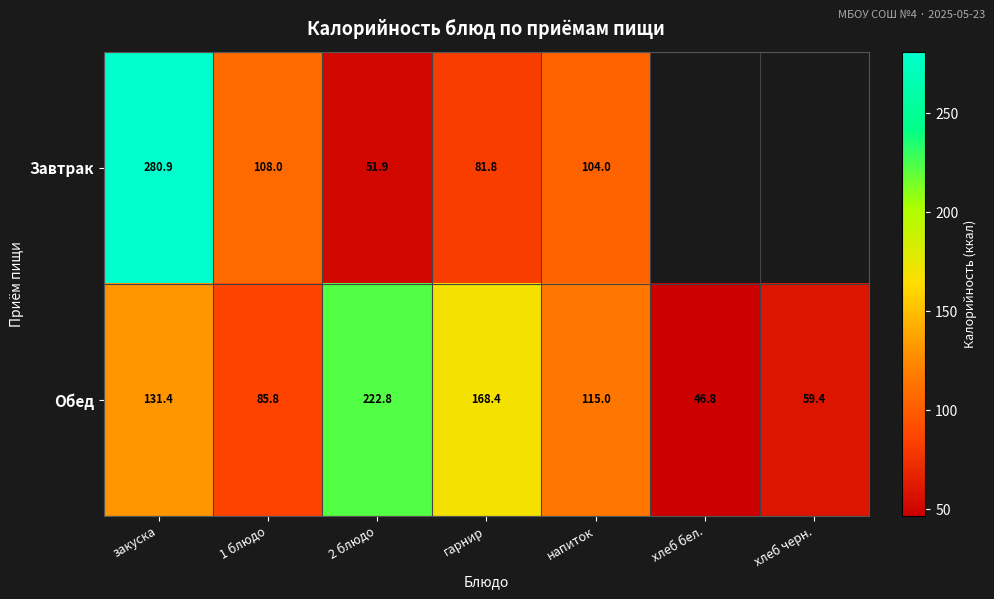

Is the value of Обед at закуска greater than the value of Завтрак at напиток?

Yes